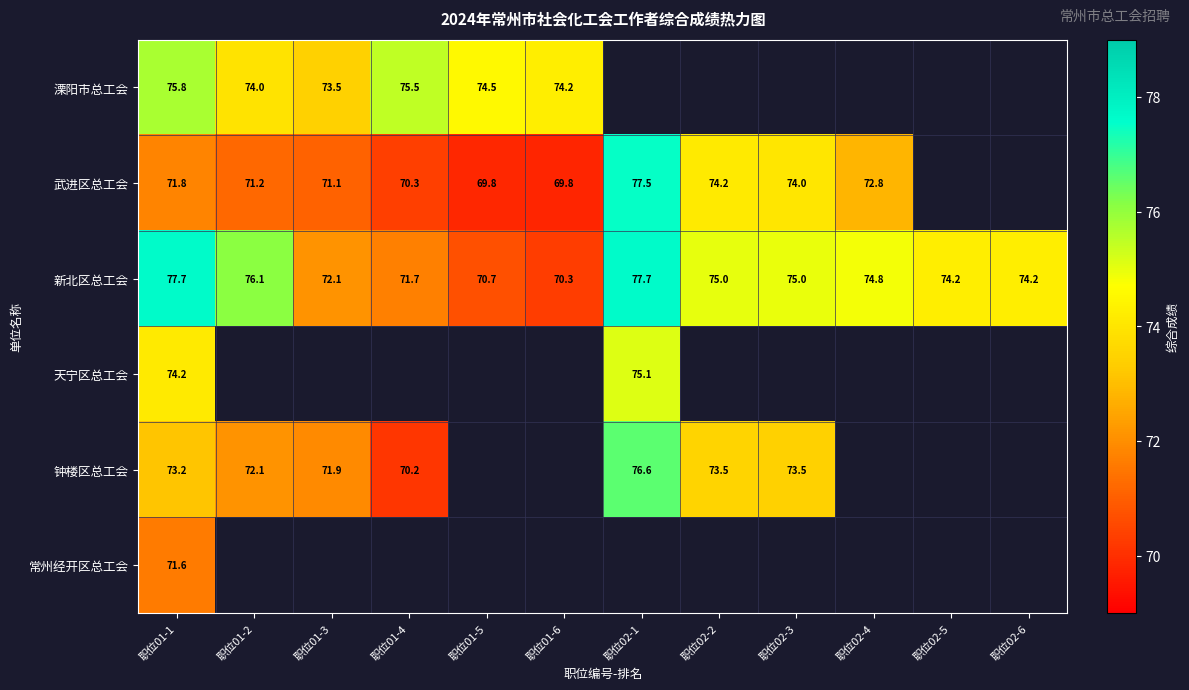

At which category is the sum across all series the highest?

职位01-1